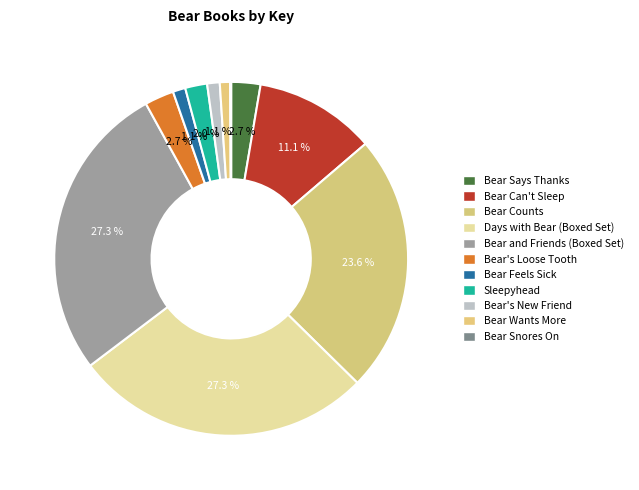

Rank the categories by value from lowest to highest.

Bear Snores On, Bear Wants More, Bear's New Friend, Bear Feels Sick, Sleepyhead, Bear's Loose Tooth, Bear Says Thanks, Bear Can't Sleep, Bear Counts, Bear and Friends (Boxed Set), Days with Bear (Boxed Set)